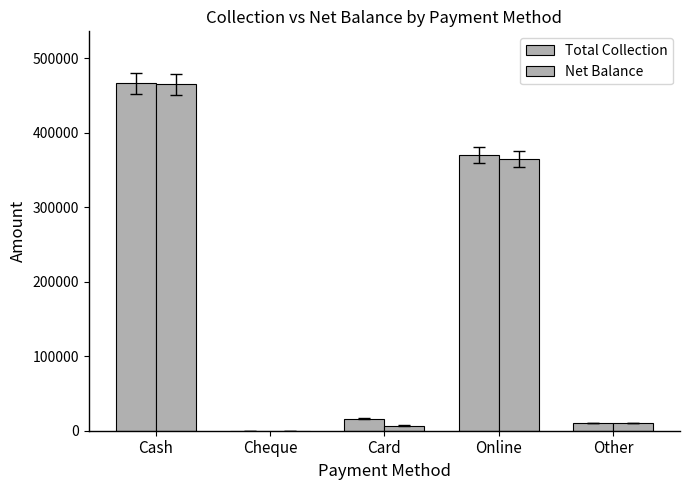

How many groups of bars are there?

5